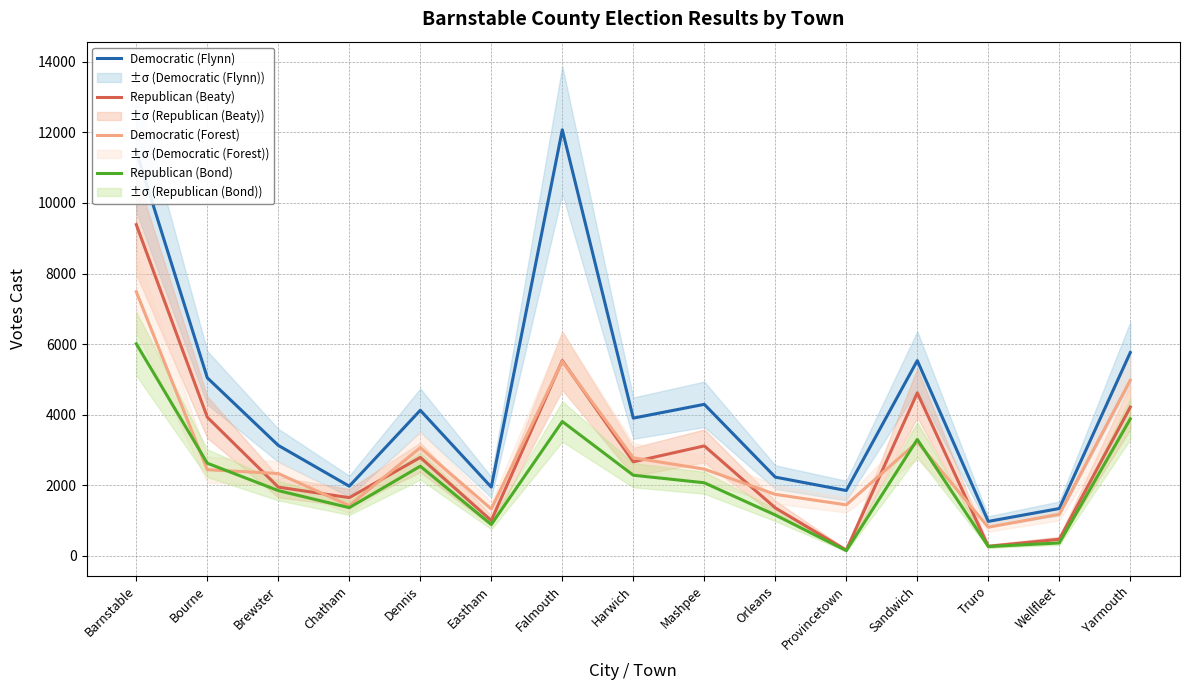

What is the difference between the highest and lowest values at Dennis?

1585